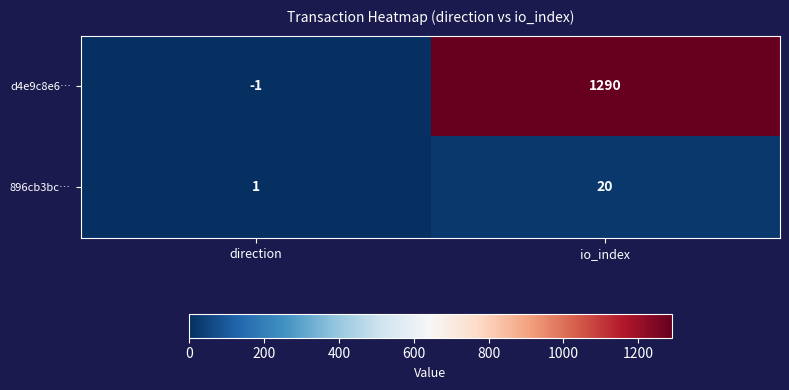

Count the number of categories in the chart.

2